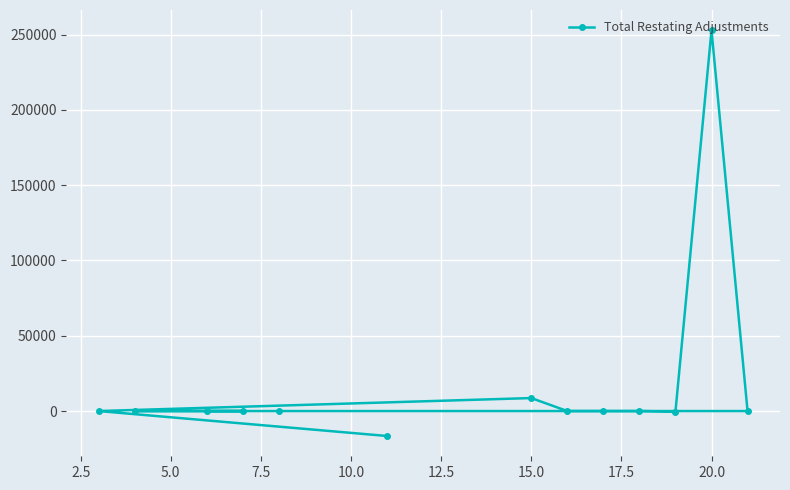

What is the difference between the second highest and minimum values?

25190